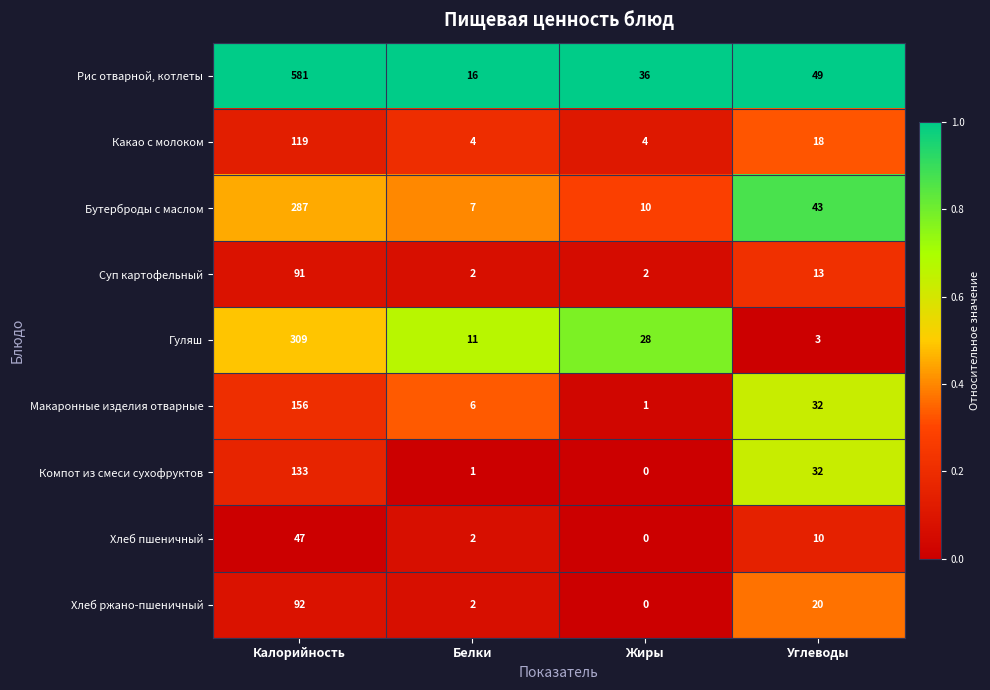

How many data points does each series have?

4